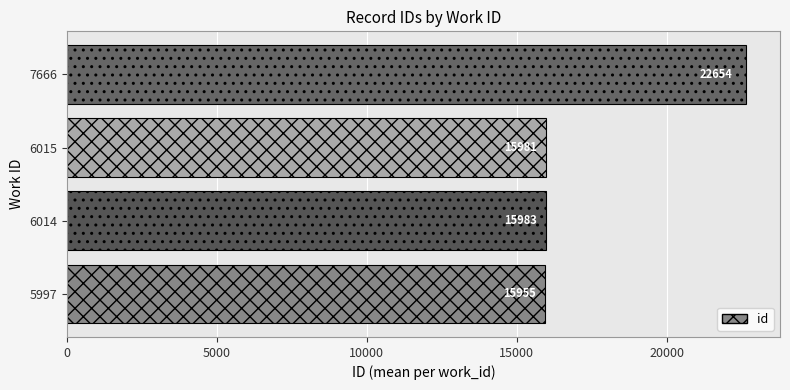

What is the difference between the maximum and second lowest values?

6673